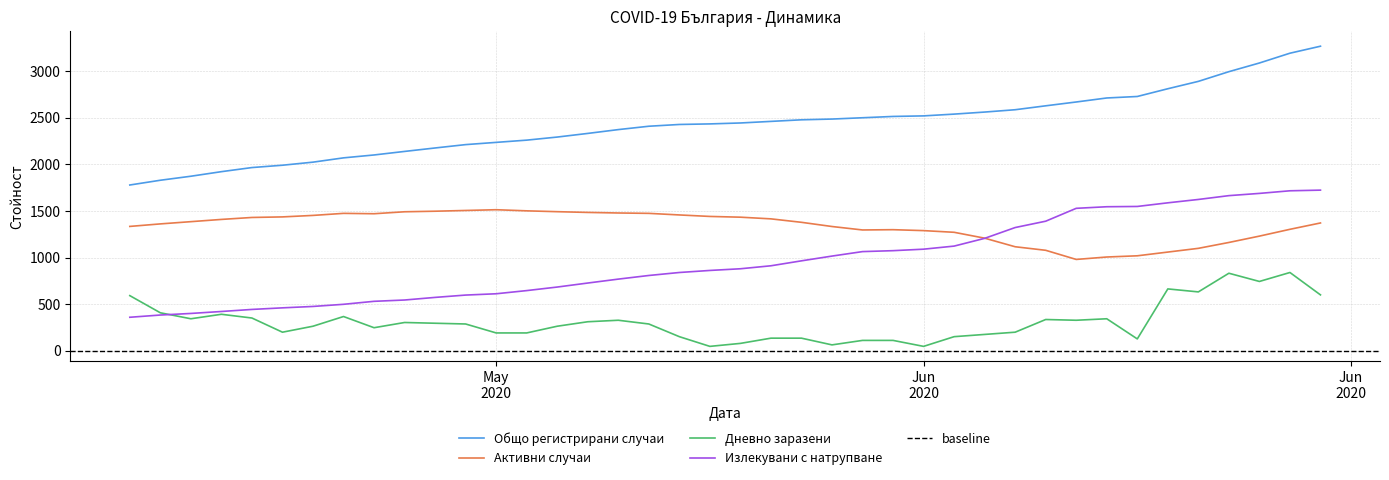

Does the chart have visible grid lines?

Yes